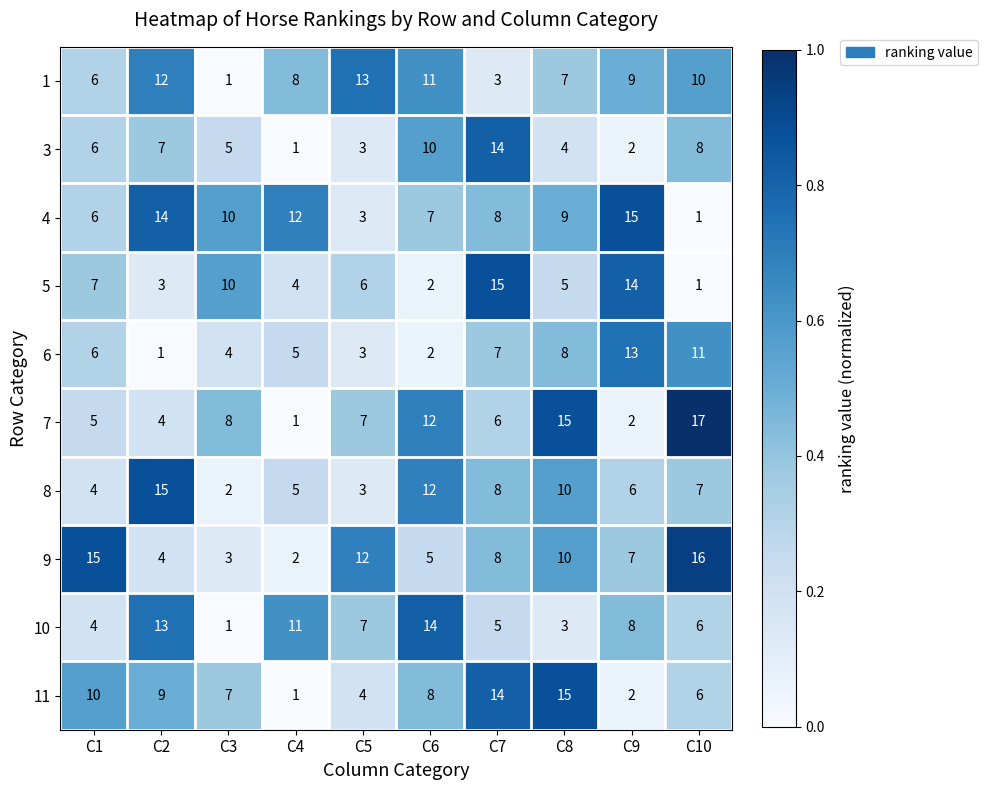

What is the maximum value shown in the chart?

17